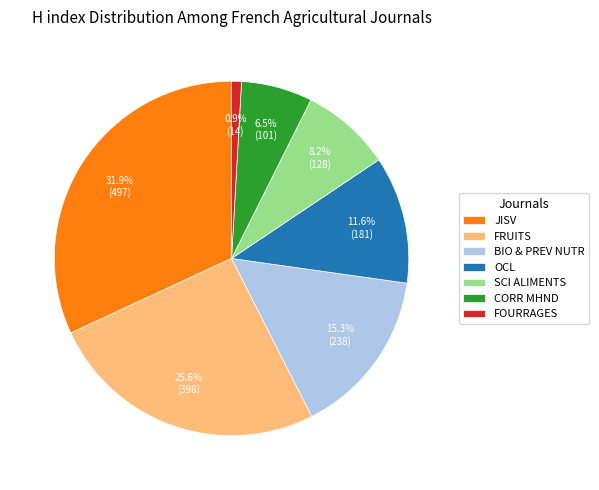

Count the number of slices in the pie.

7